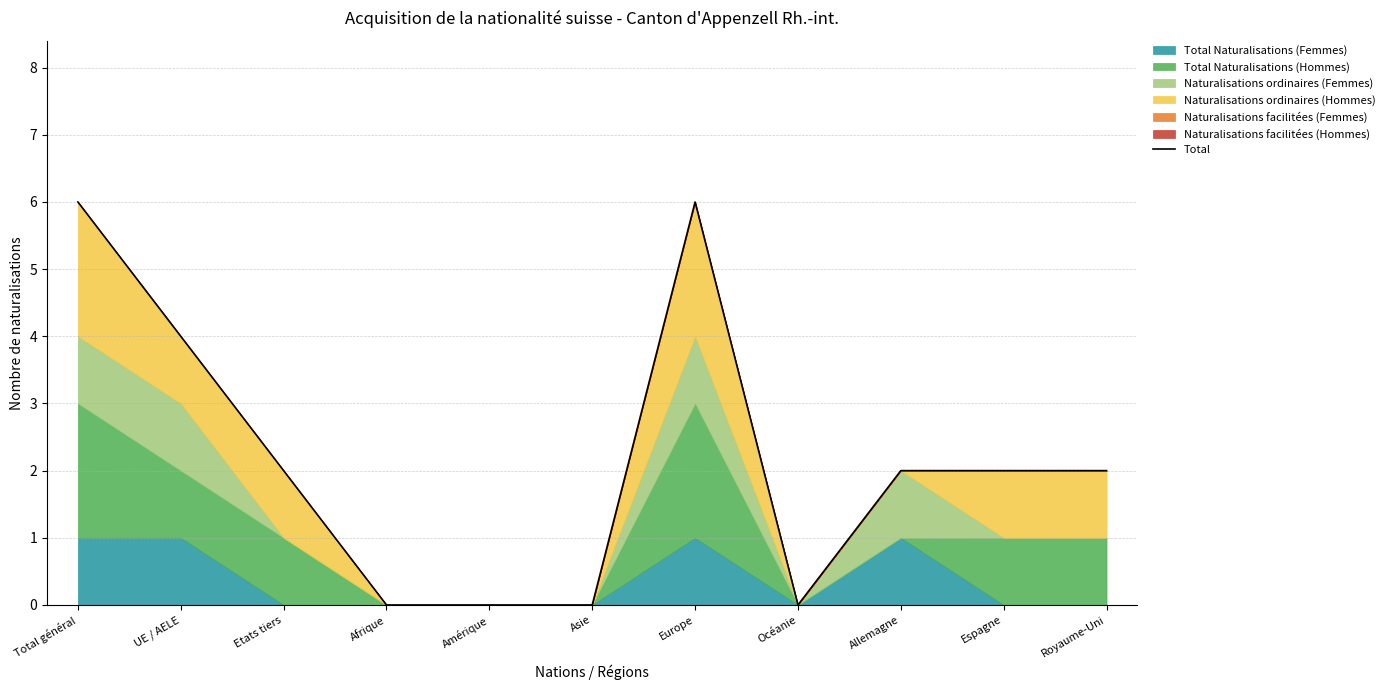

How many interior local peaks (higher than both neighbors) does the data have?

1